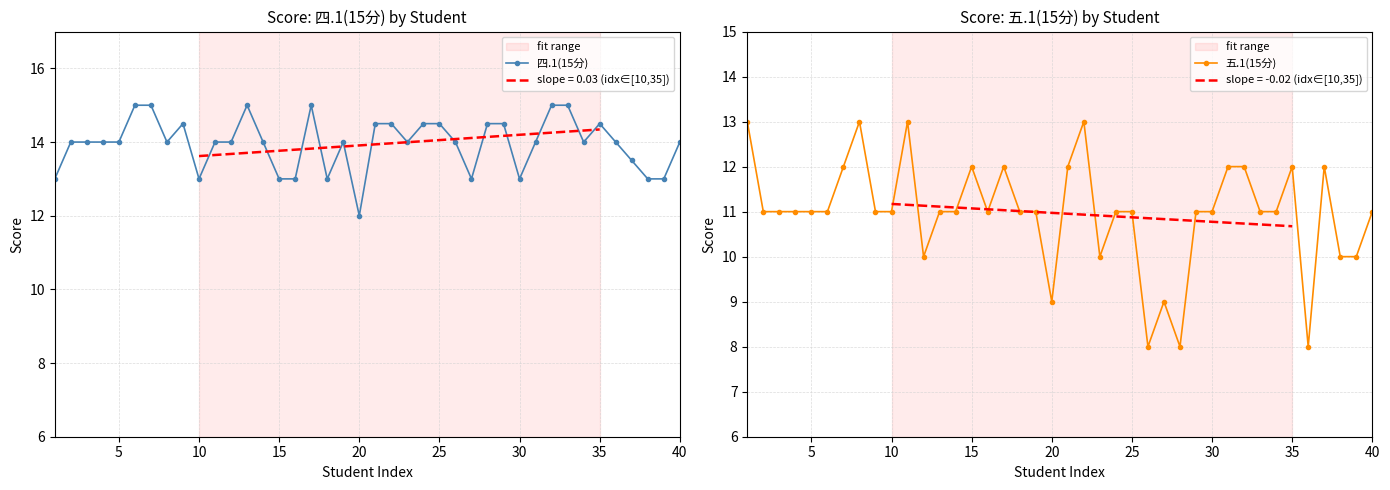

True or false: 四.1(15分) and 五.1(15分) intersect in this chart.

False